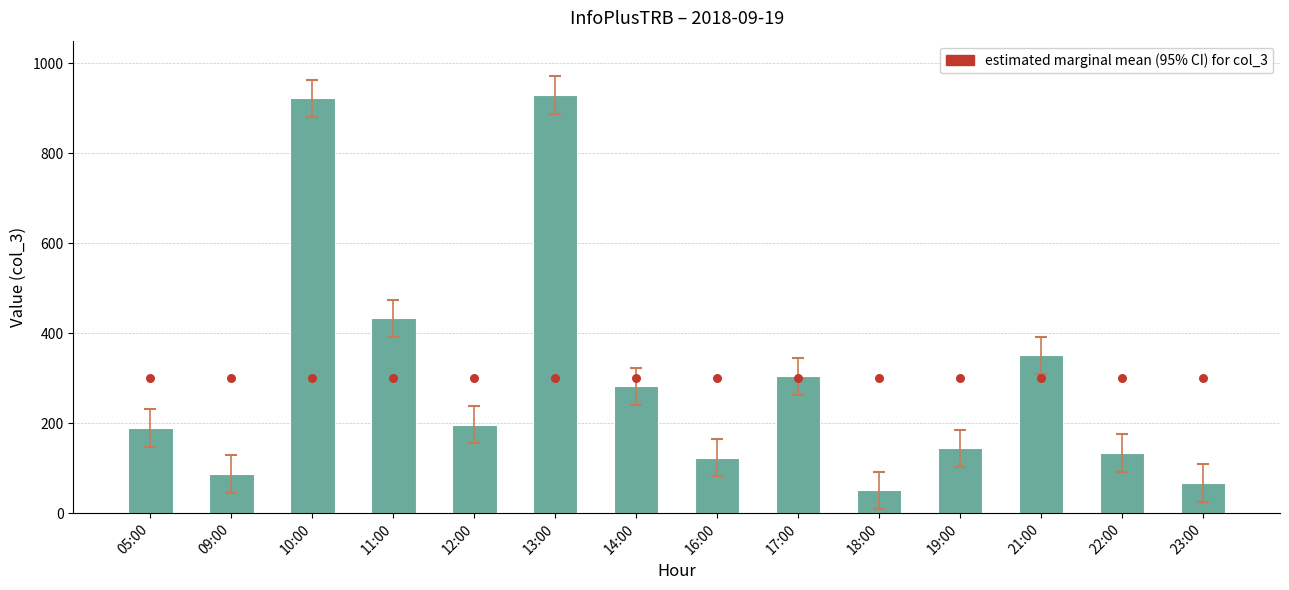

Which series has the largest total across all categories?

col_3